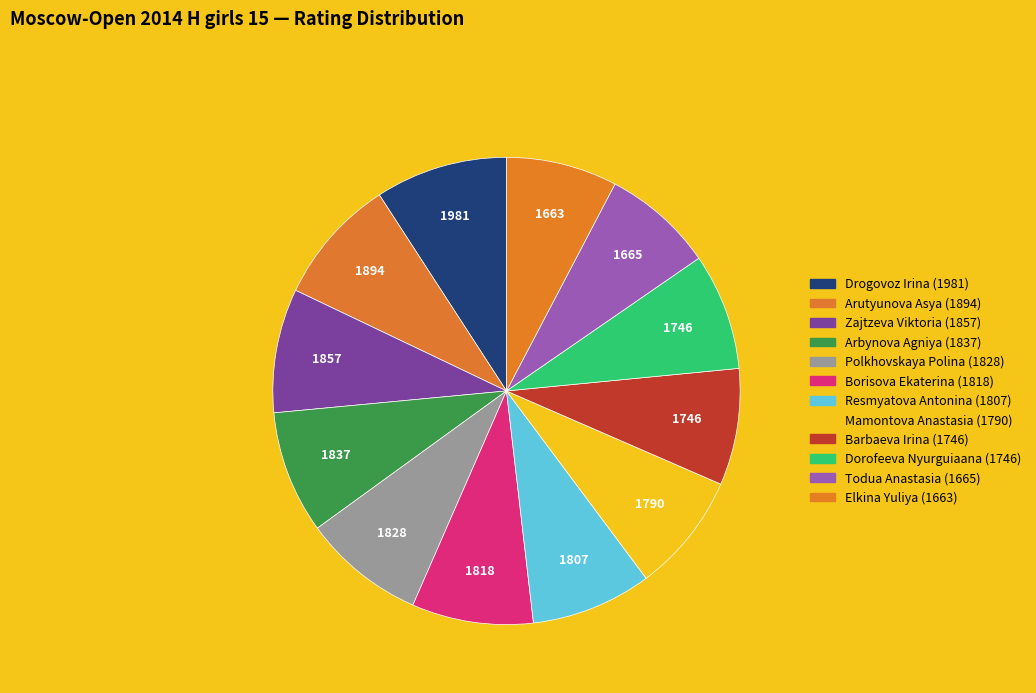

Does Dorofeeva Nyurguiaana represent more than half of the total?

No